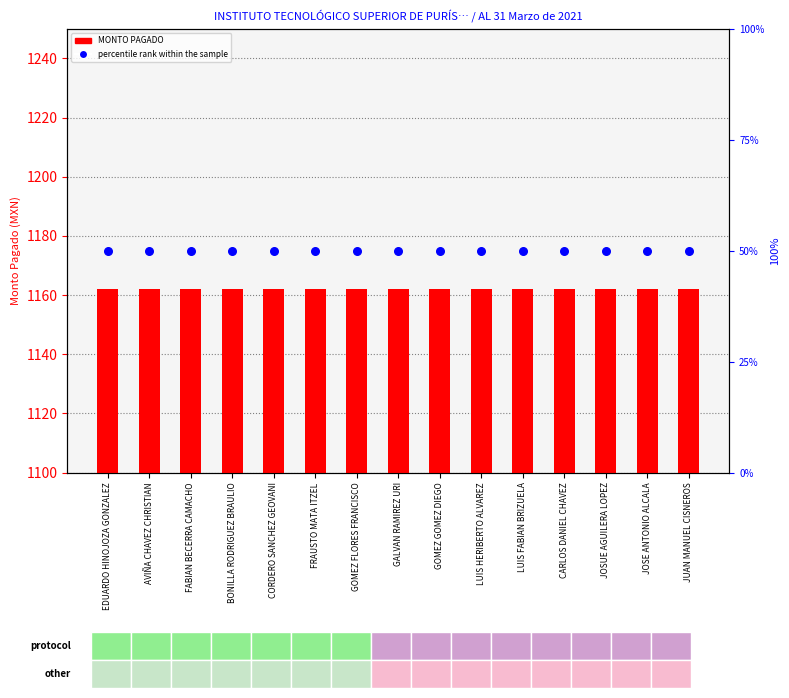

At which category is the sum across all series the highest?

EDUARDO HINOJOZA GONZALEZ